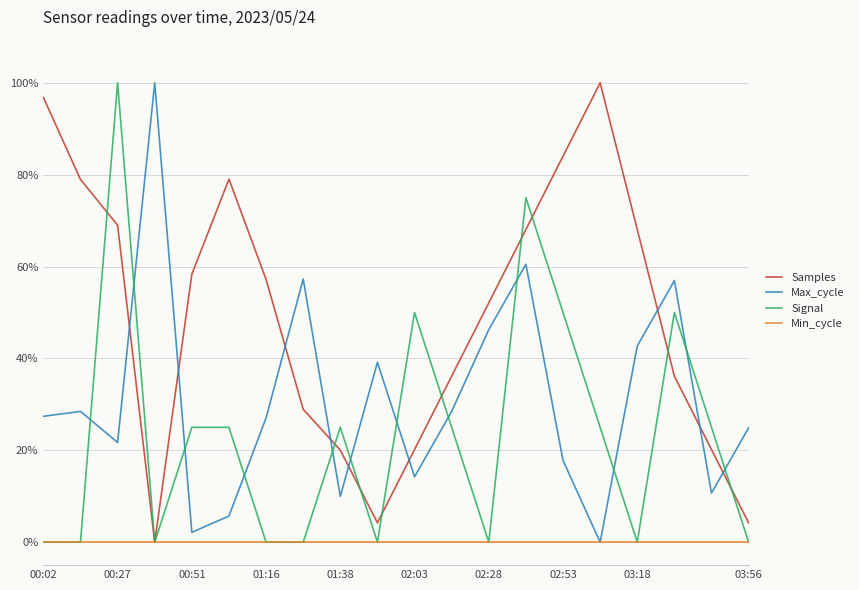

What is the maximum value shown in the chart?

100.0